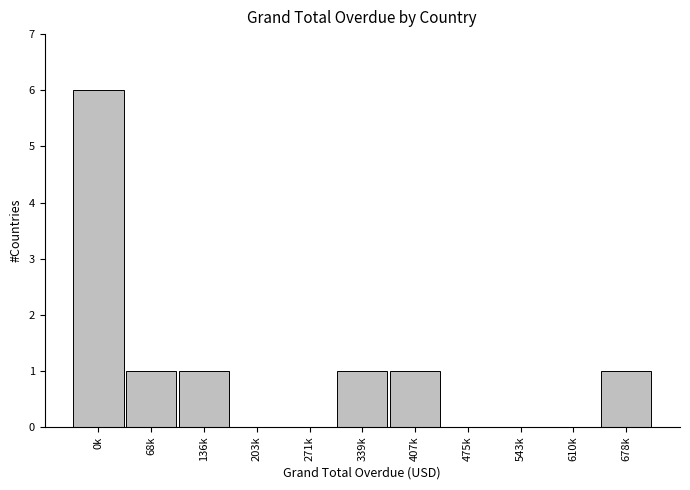

Reading right to left, what are all the values shown in this chart?

678k=1	610k=0	543k=0	475k=0	407k=1	339k=1	271k=0	203k=0	136k=1	68k=1	0k=6